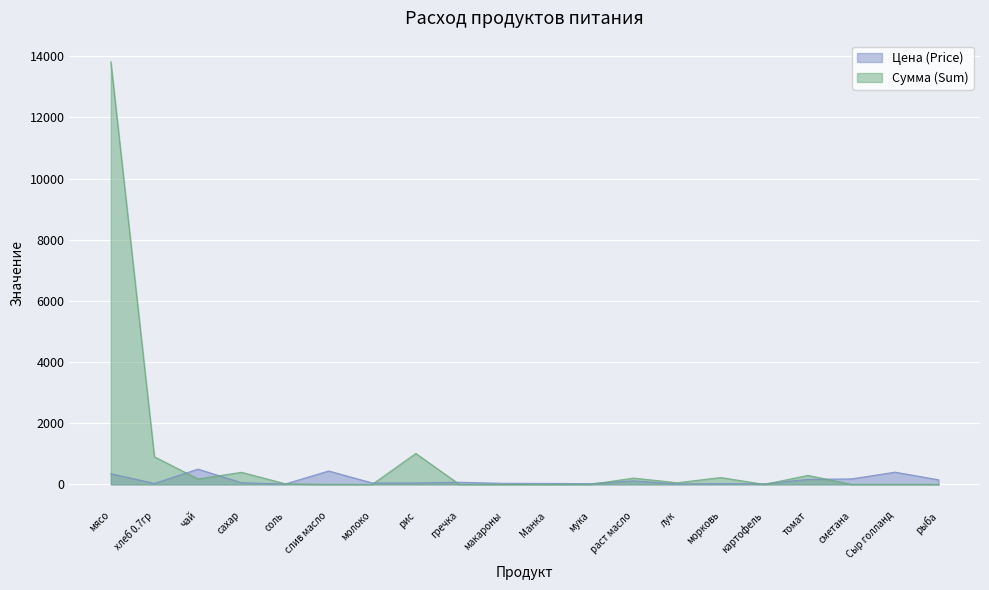

Which category has the lowest value across all series?

слив масло